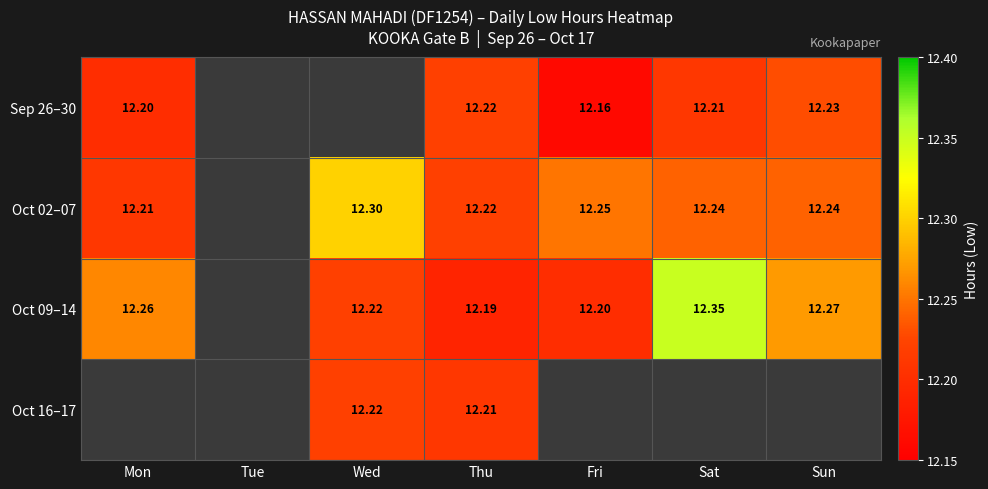

Is the value of Oct 09–14 at Sat greater than the value of Oct 16–17 at Wed?

Yes